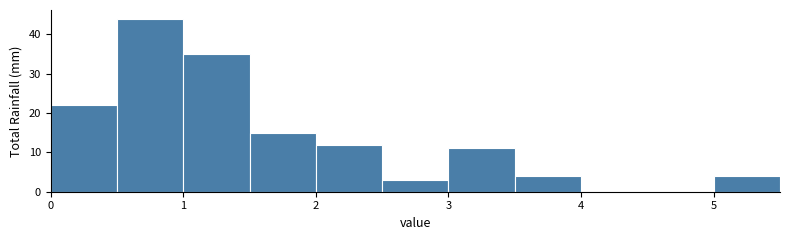

What is the height of the bar covering 1.5 to 2.0 on the x-axis? The values are not printed on the chart, so give them approximately, as read against the axis.

15